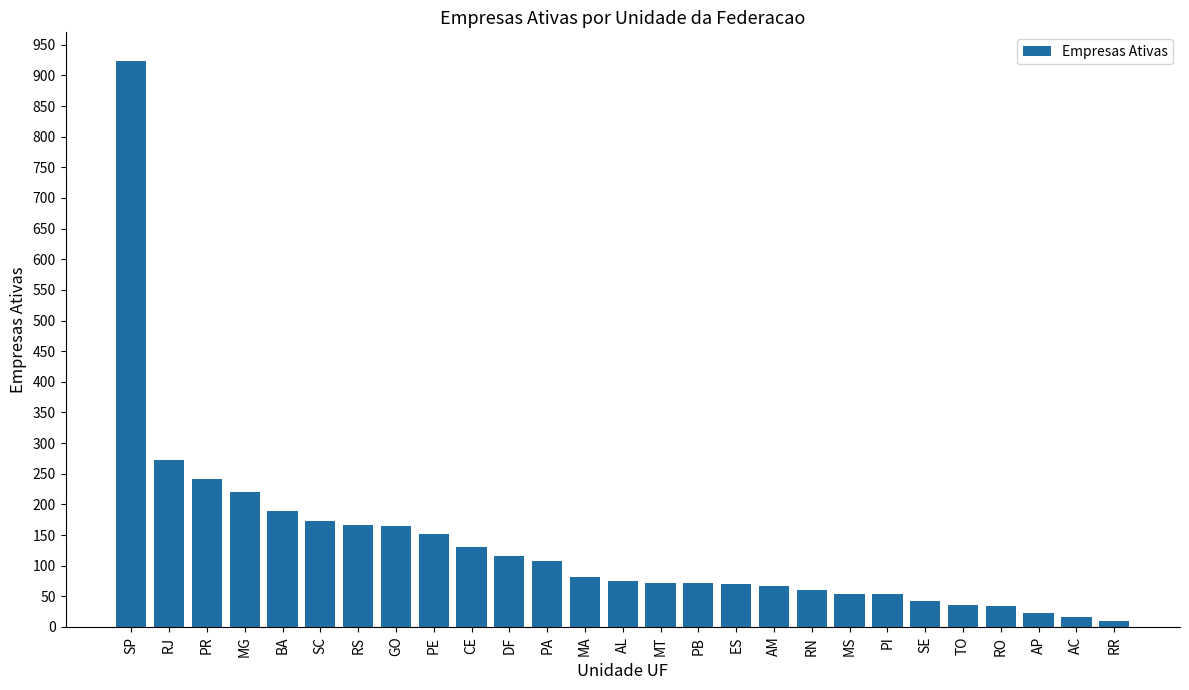

What is the difference between the maximum and minimum values?

915